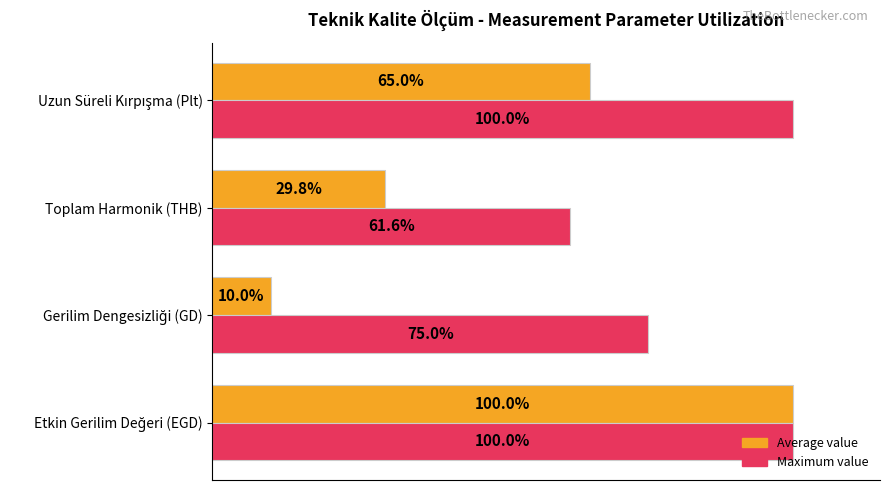

Which series has the largest total across all categories?

Maximum value